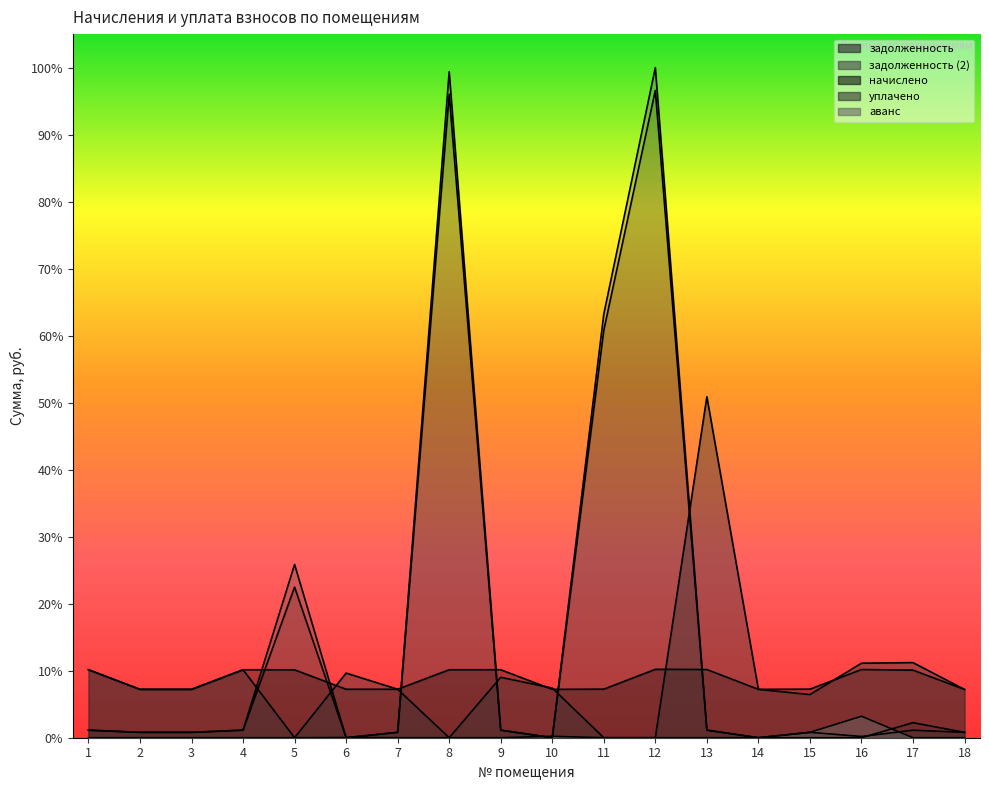

The задолженность series shows 0.0 at 17. True or false?

True